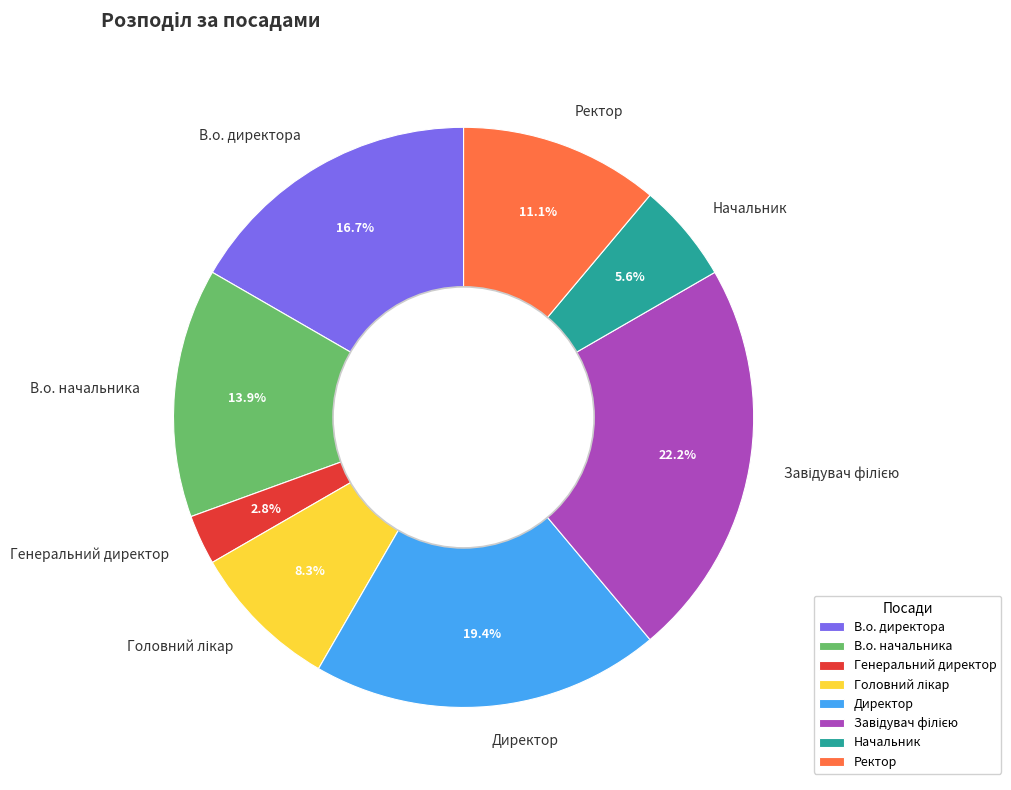

Approximately how many times larger is the value at Ректор compared to Начальник?

2.0